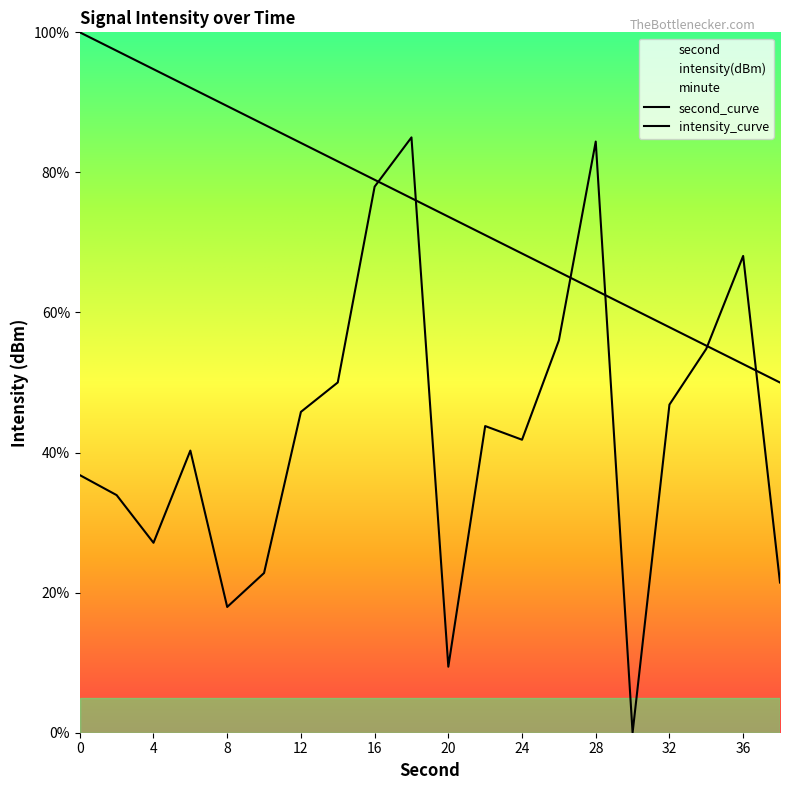

Read the second value at 10.

86.8